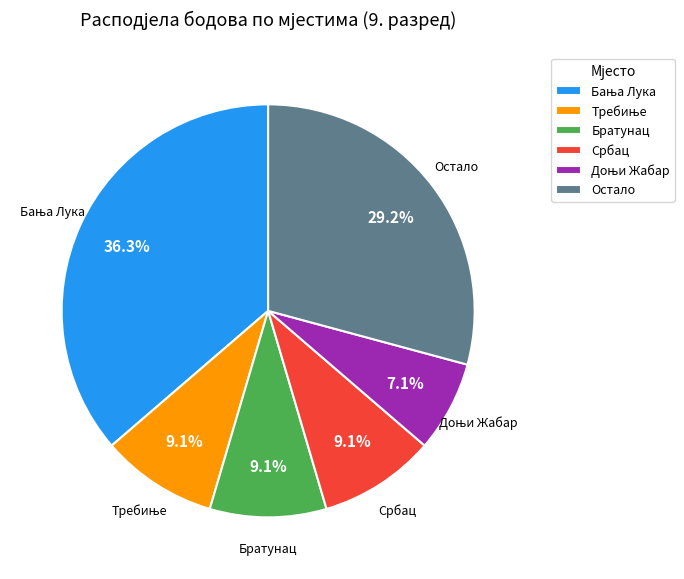

Is there any slice that represents more than half of the pie?

No